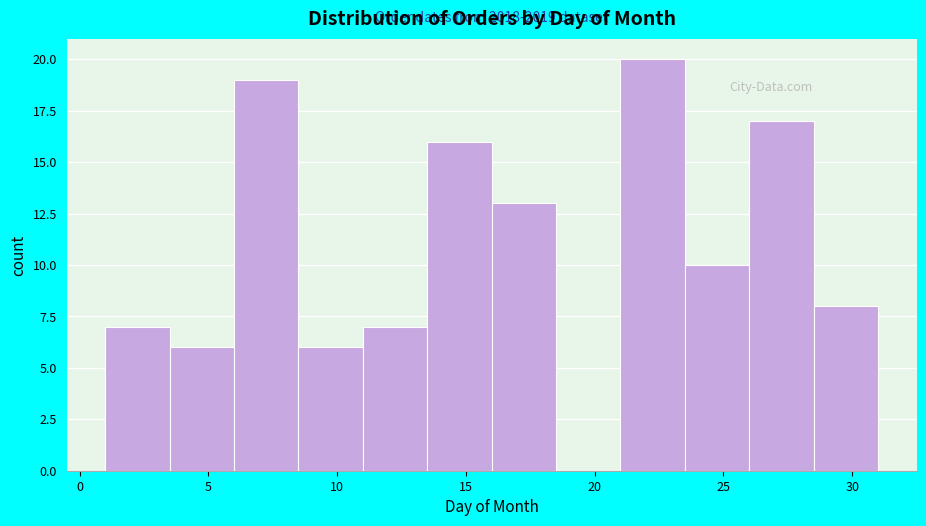

Over which range of the x-axis is the bar tallest?

21.0 to 23.5